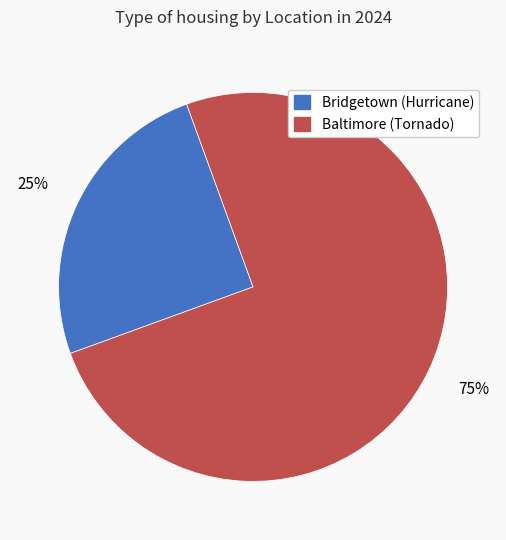

What percentage is the Baltimore (Tornado) slice, to the nearest percent?

75%